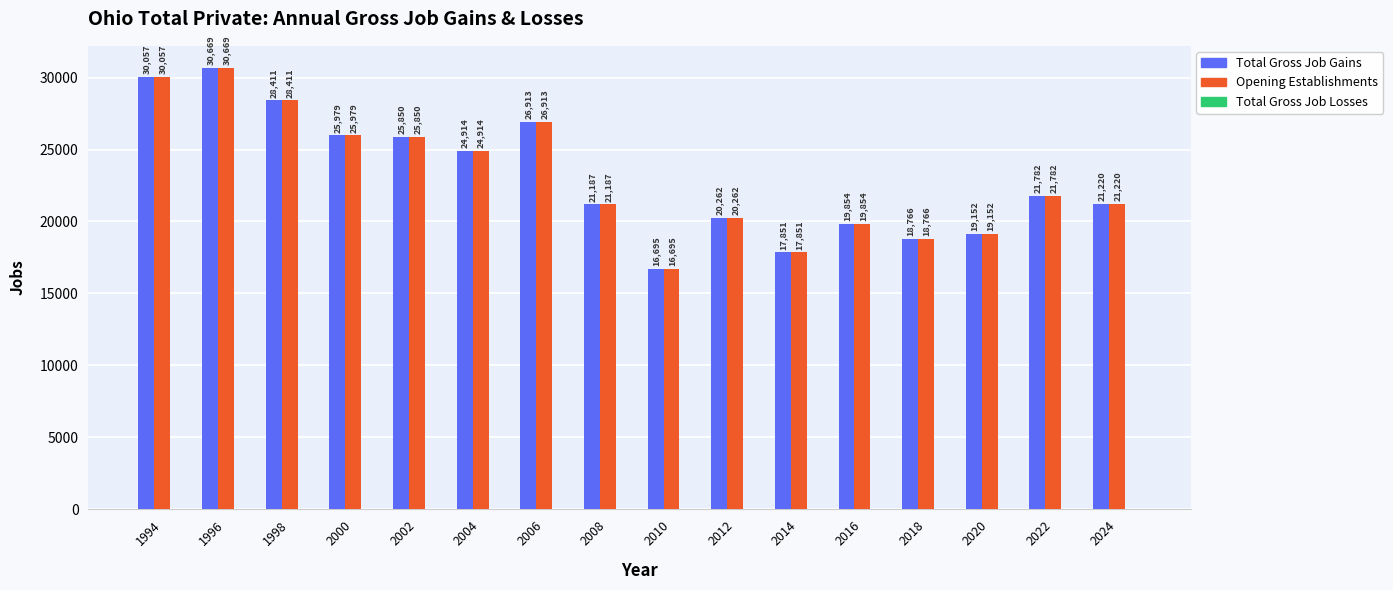

At which category is the sum across all series the highest?

1996